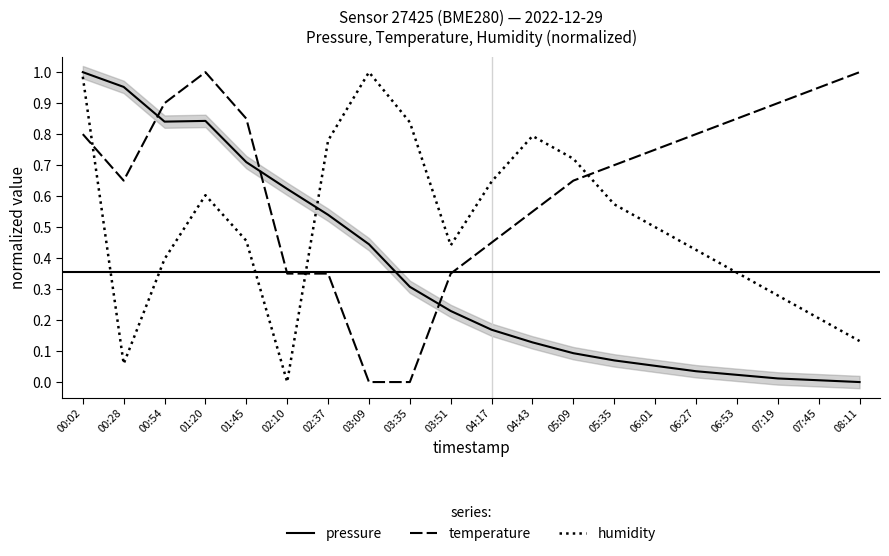

Where do pressure and humidity first cross each other?

02:10 and 02:37